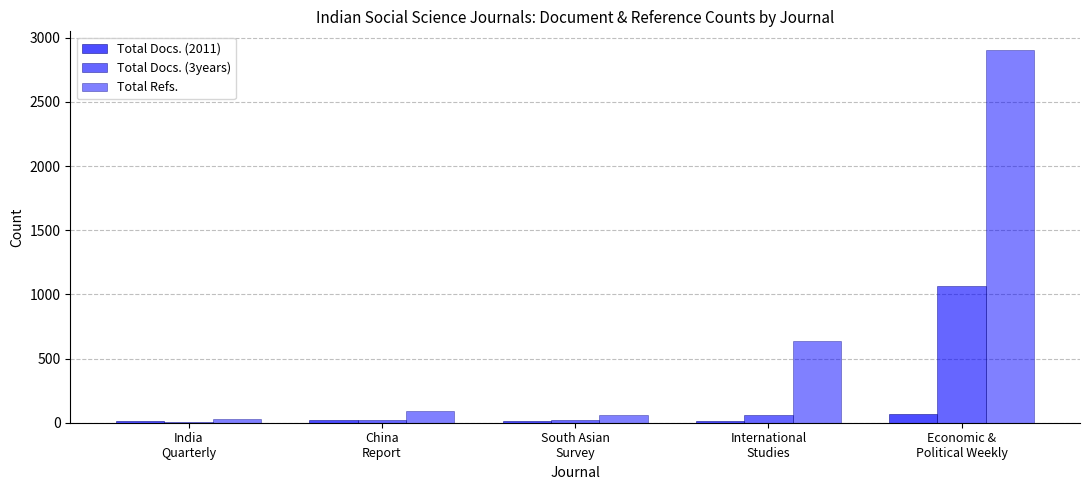

Which series has the widest spread of values?

Total Refs.